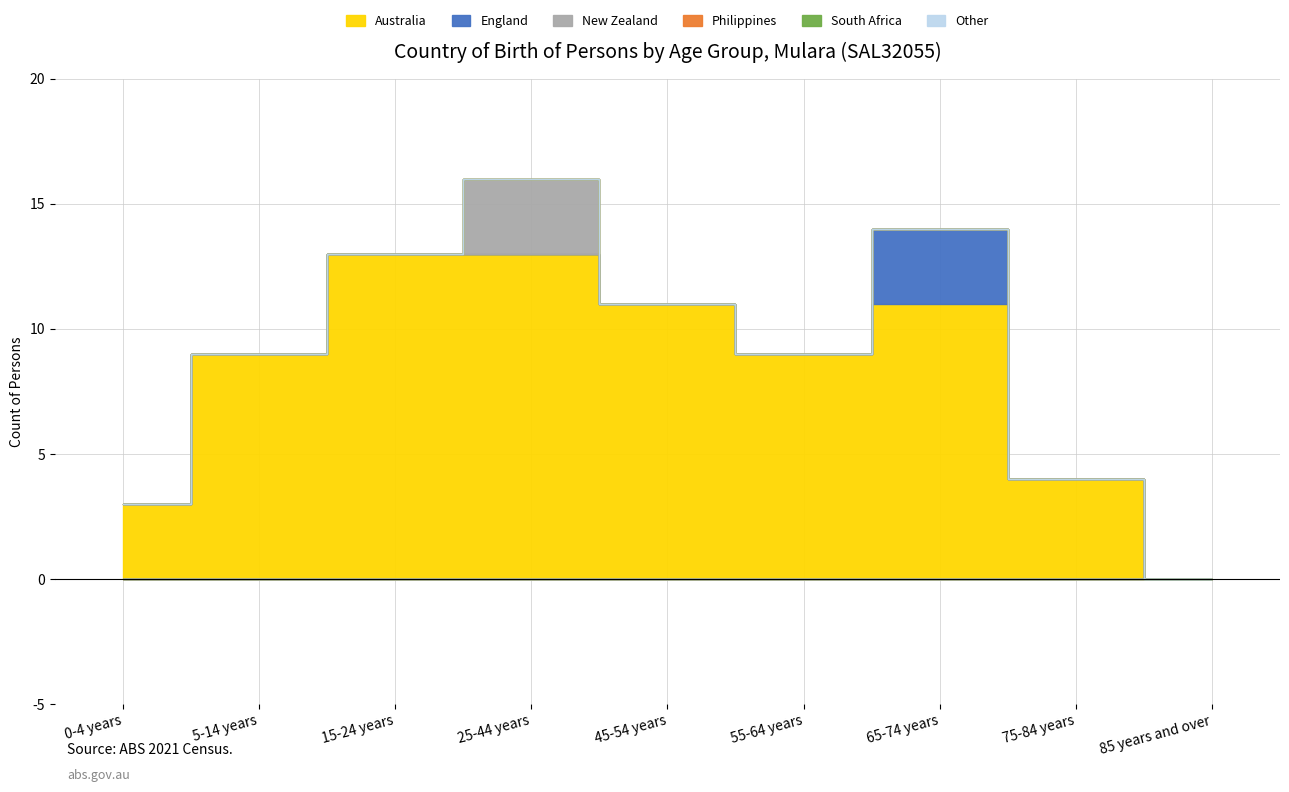

True or false: New Zealand has more than 1 interior local peaks.

False